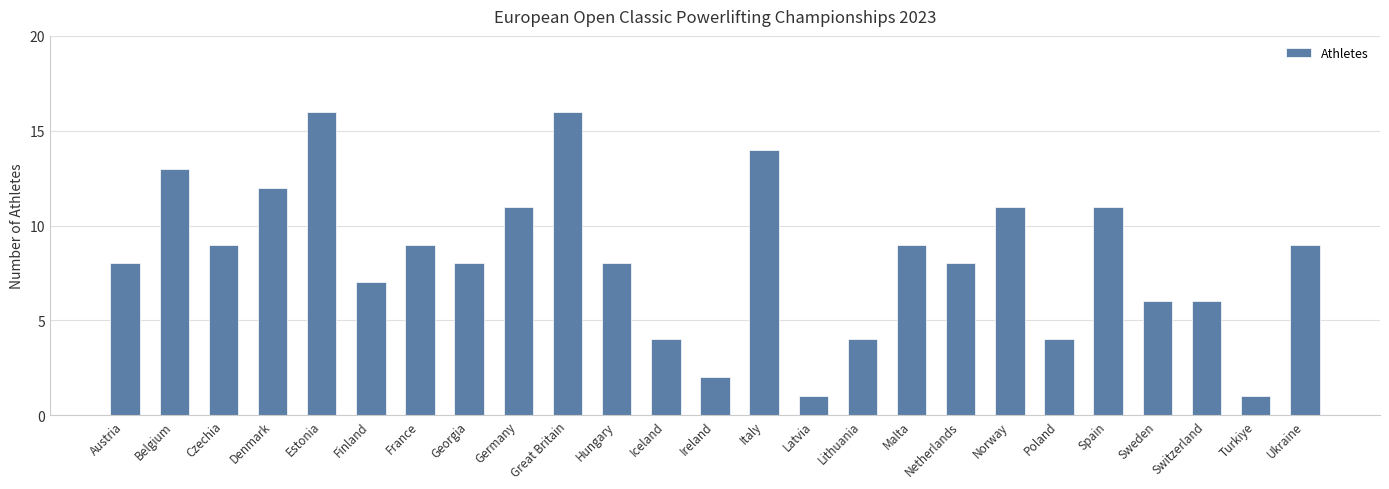

Reading left to right, extract all data points from this chart.

8	13	9	12	16	7	9	8	11	16	8	4	2	14	1	4	9	8	11	4	11	6	6	1	9